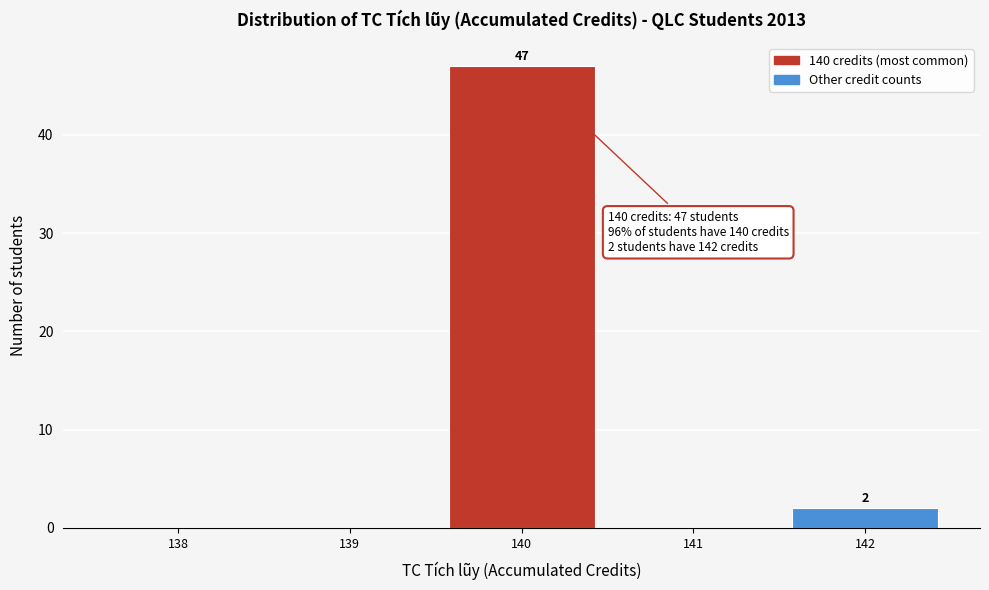

Reading left to right, extract all data points from this chart.

138=0	139=0	140=47	141=0	142=2